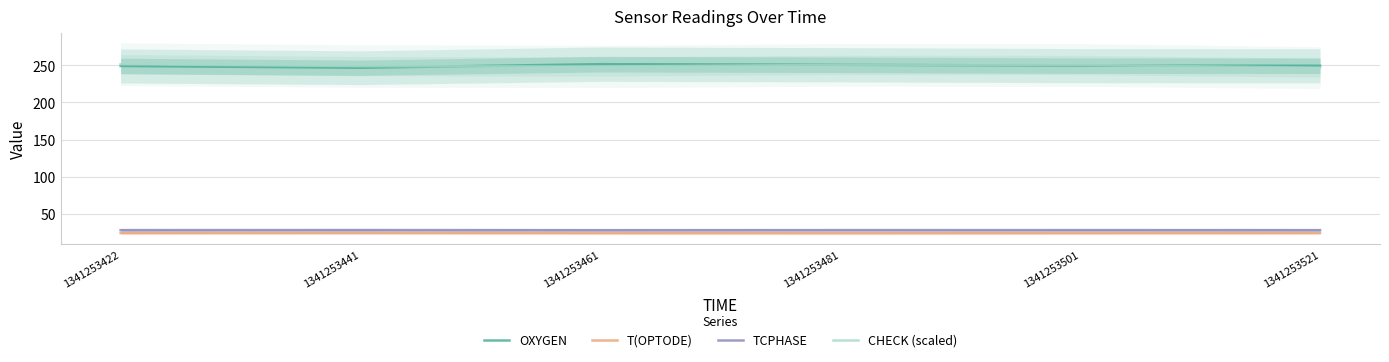

Reading left to right, list all the values displayed in this chart.

OXYGEN: 1341253422=249.0	1341253441=246.6	1341253461=251.4	1341253481=250.6	1341253501=249.4	1341253521=249.3
T(OPTODE): 1341253422=24.4	1341253441=24.5	1341253461=24.3	1341253481=24.2	1341253501=24.3	1341253521=24.4
TCPHASE: 1341253422=28.2	1341253441=28.3	1341253461=28.1	1341253481=28.2	1341253501=28.2	1341253521=28.2
CHECK (scaled): 1341253422=251.4	1341253441=248.8	1341253461=248.2	1341253481=250.4	1341253501=250.3	1341253521=246.6